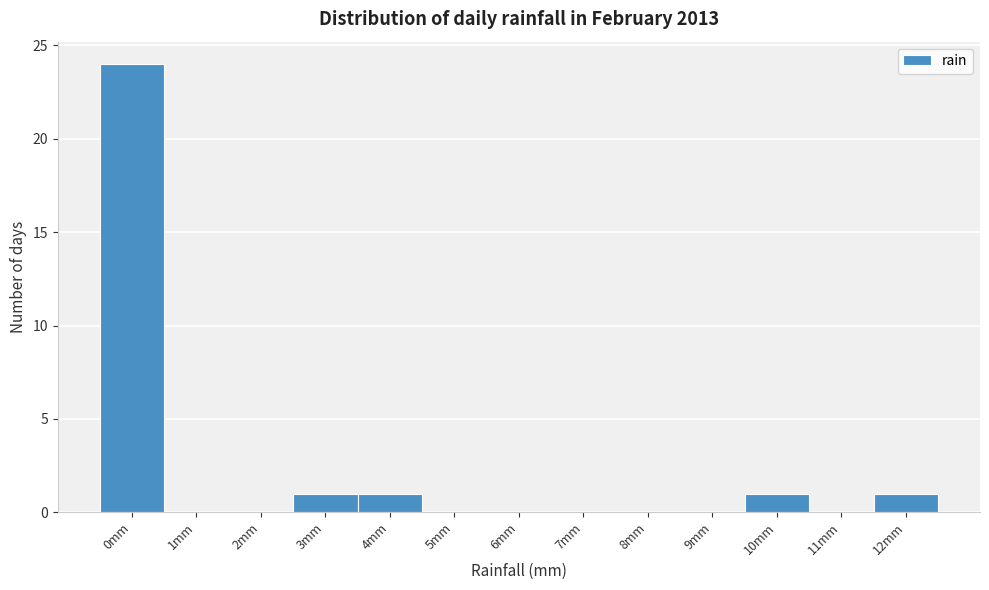

Reading right to left, what are all the values shown in this chart?

12mm=1	11mm=0	10mm=1	9mm=0	8mm=0	7mm=0	6mm=0	5mm=0	4mm=1	3mm=1	2mm=0	1mm=0	0mm=24